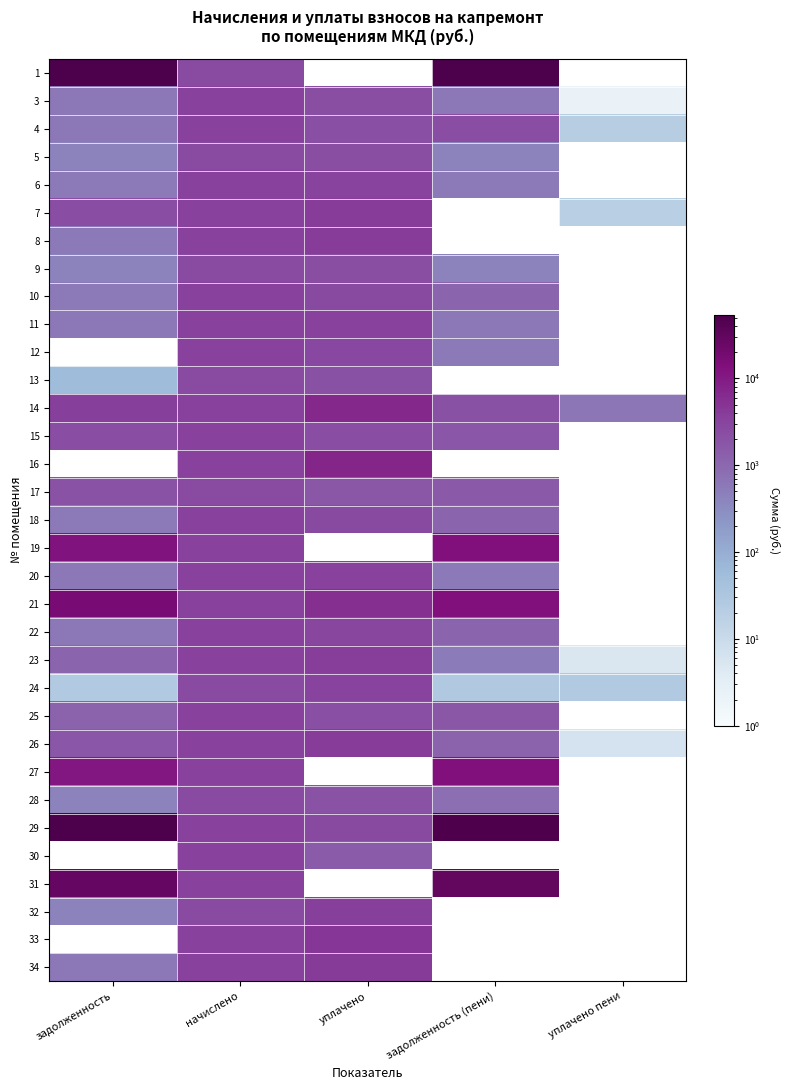

What is the spread (max minus min) of values at задолженность?

53335.3